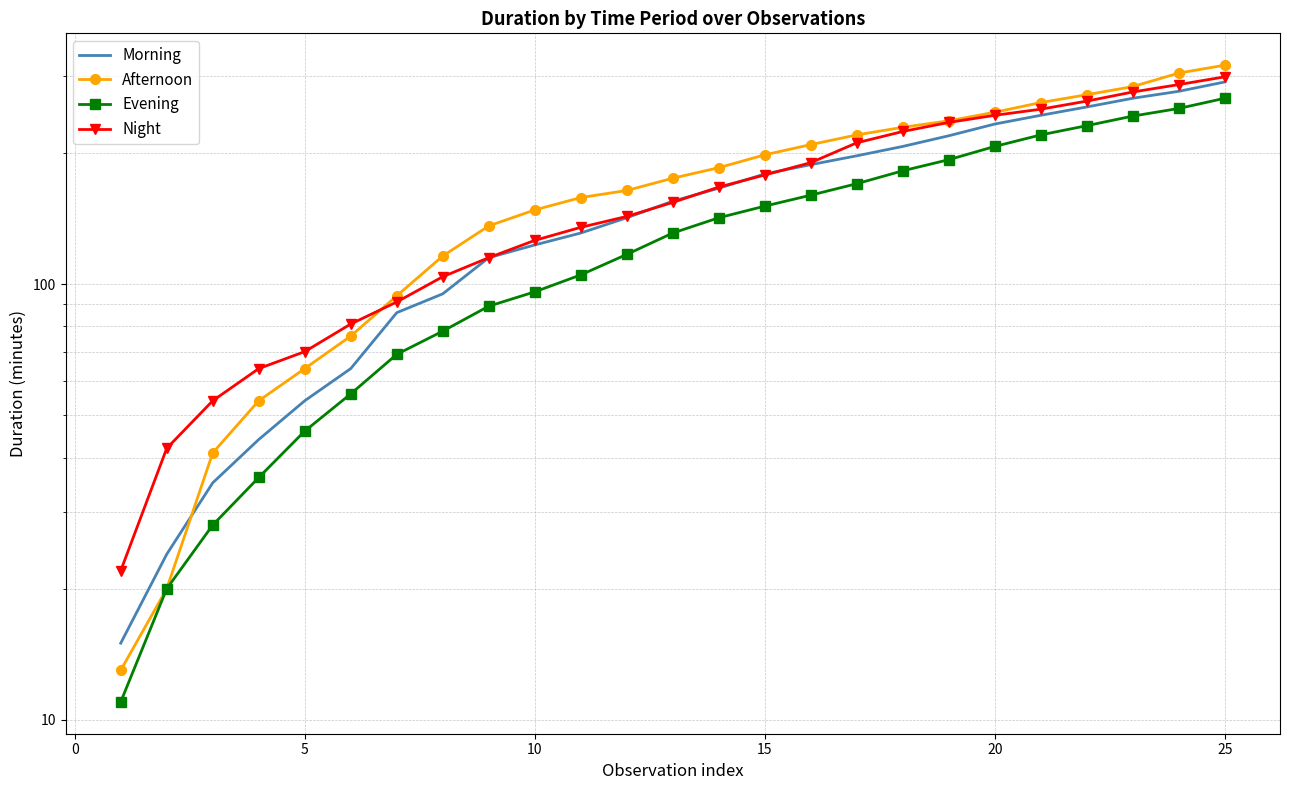

How many lines are shown in the chart?

4